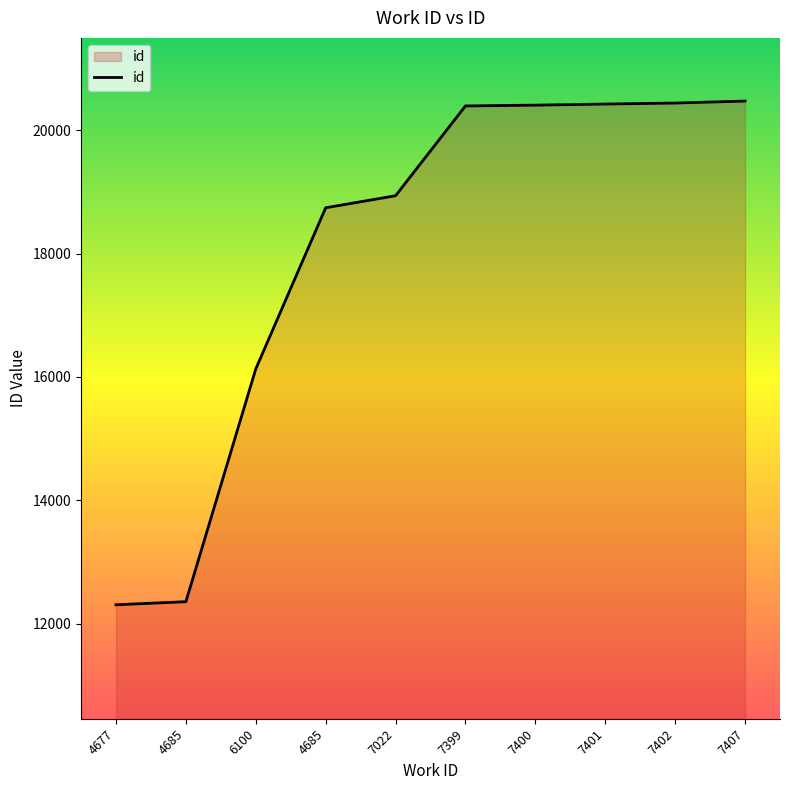

How many lines are shown in the chart?

1